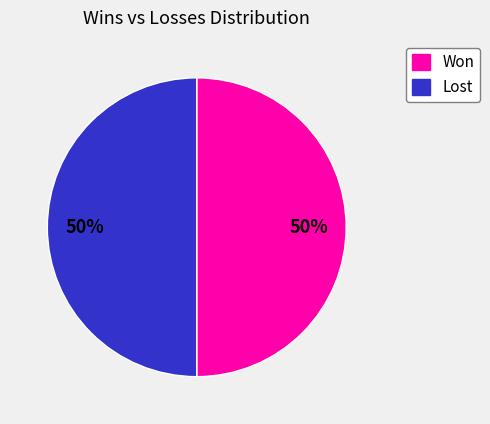

To the nearest percent, what is the difference between the largest and smallest slice percentages?

0%